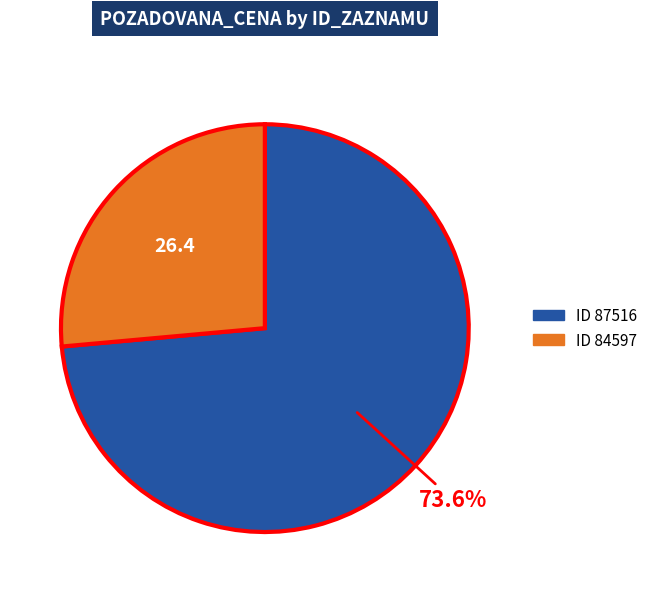

Is there a majority slice in this chart?

Yes